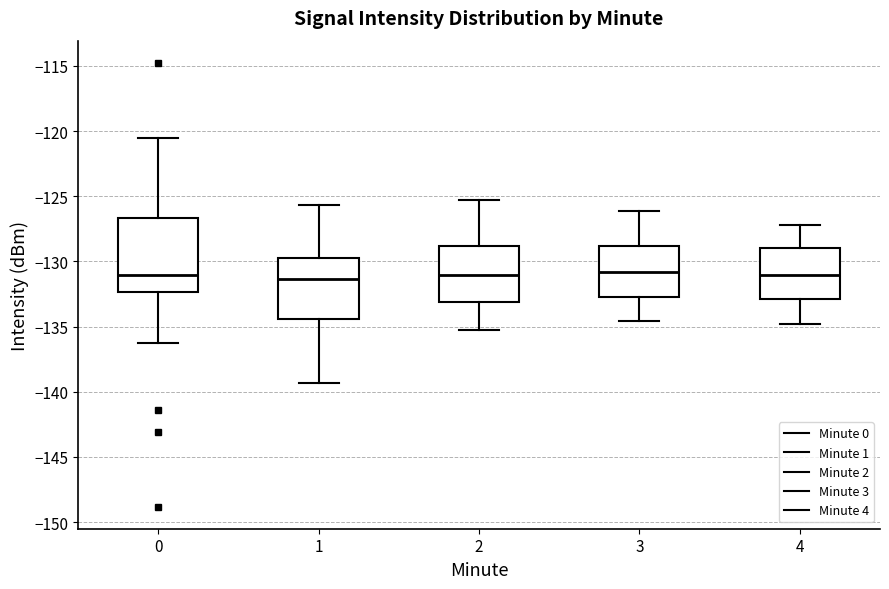

Reading left to right, transcribe this box plot: for each box, give where its median line is, the range the box spans, and where its two whiskers end, as read against the y-axis. The values are not printed on the chart, so give them approximately, as read against the axis.

0: median -131.0, box -132.5 to -126.5, whiskers -136.5 to -120.5
1: median -131.5, box -134.5 to -129.5, whiskers -139.5 to -125.5
2: median -131.0, box -133.0 to -129.0, whiskers -135.5 to -125.5
3: median -131.0, box -132.5 to -129.0, whiskers -134.5 to -126.0
4: median -131.0, box -133.0 to -129.0, whiskers -135.0 to -127.0